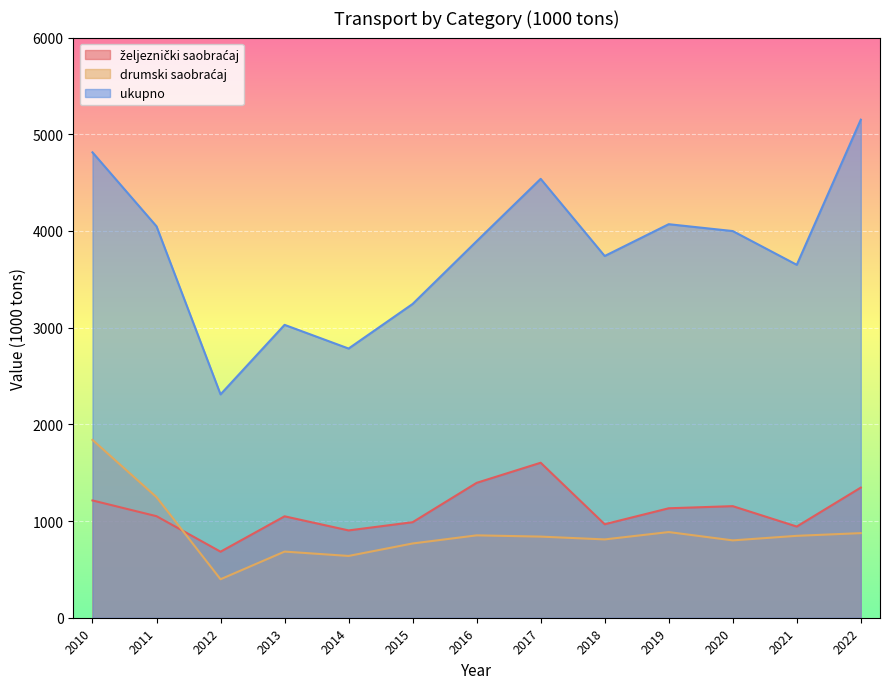

Reading left to right, what are all the values shown in this chart?

željeznički saobraćaj: 1213	1050	683	1049	903	988	1395	1603	967	1132	1154	943	1346
drumski saobraćaj: 1839	1247	398	684	639	768	852	839	810	886	800	847	875
ukupno: 4813	4048	2310	3029	2784	3245	3894	4539	3741	4070	3999	3650	5151